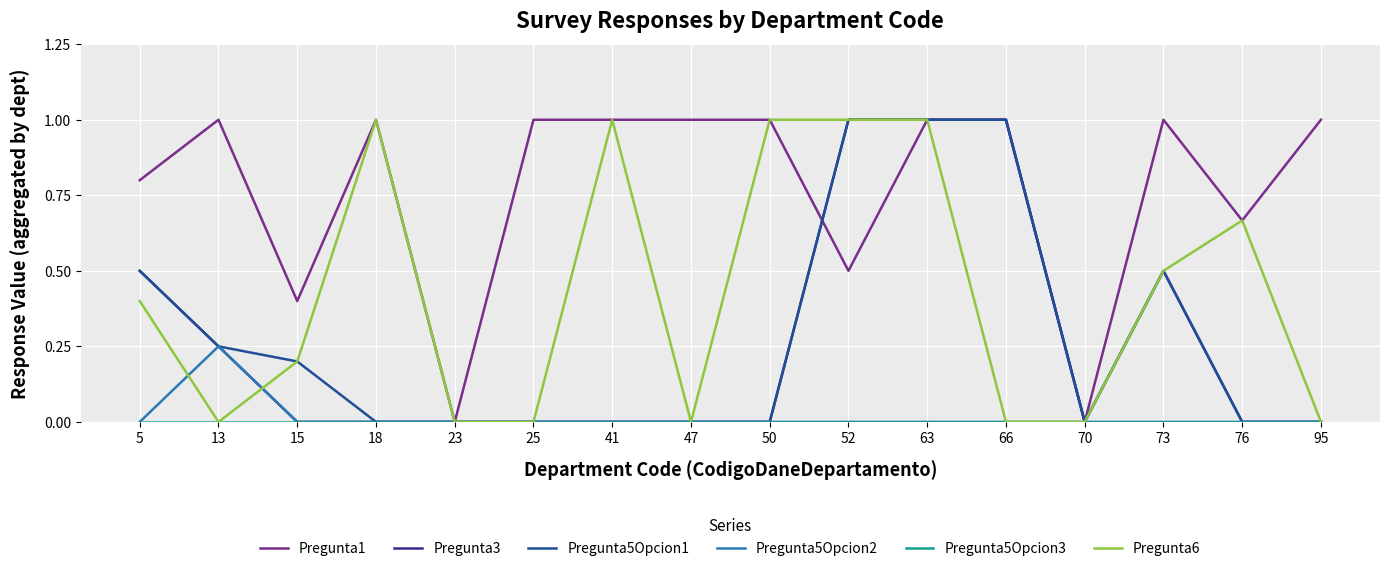

What is the highest value of the Pregunta5Opcion1 series?

1.0